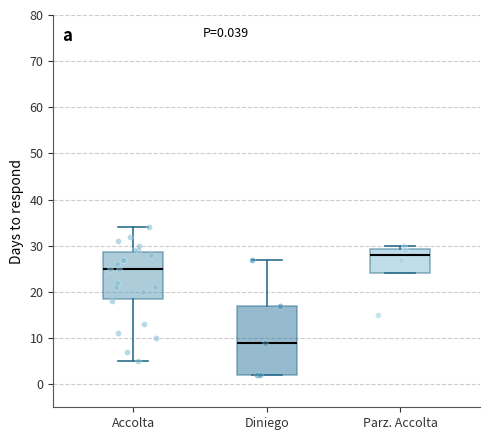

Comparing the boxes themselves (not the whiskers), which one is the tallest?

Diniego